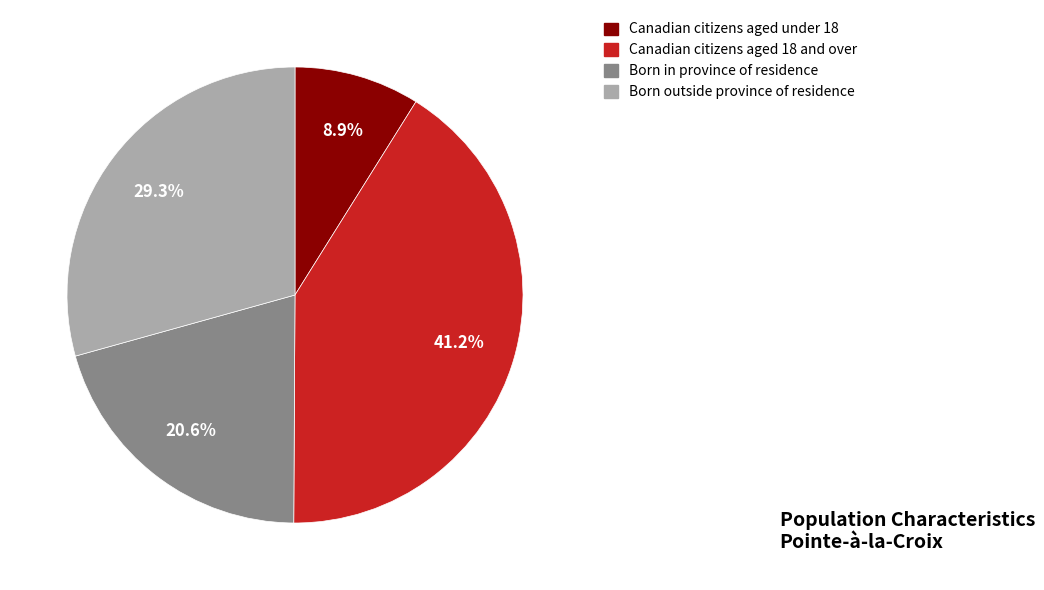

Is there any slice that represents more than half of the pie?

No